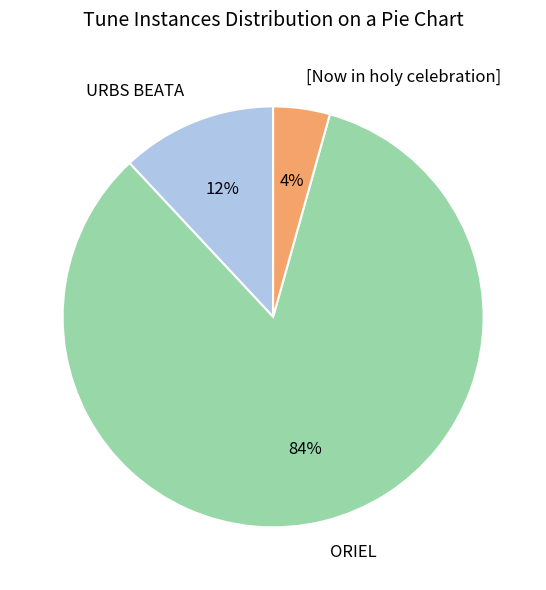

Combined, do URBS BEATA and ORIEL account for over 50%?

Yes